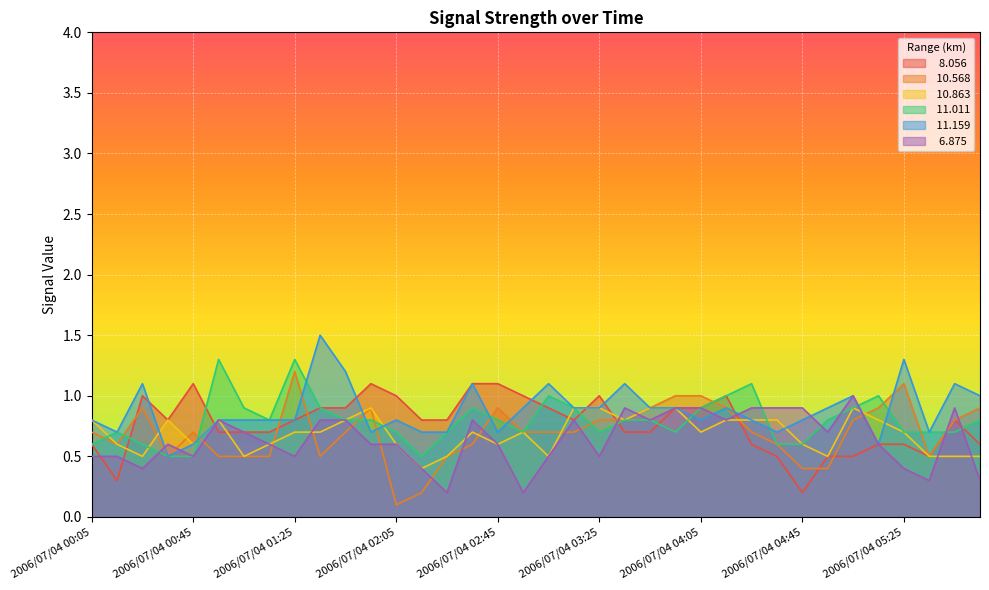

How many   8.056 values are between 0 and 1?

32